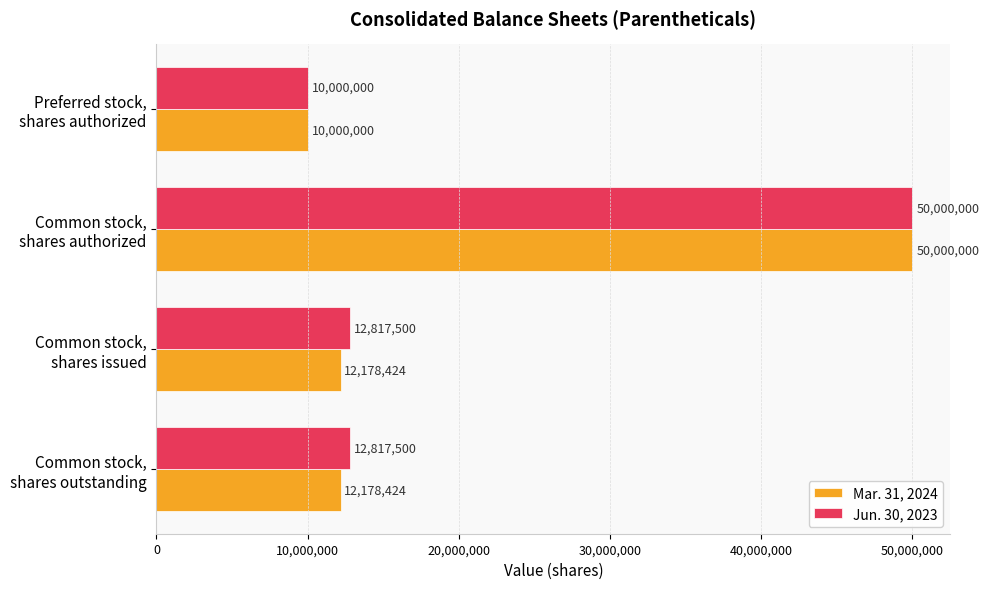

What is the minimum value shown in the chart?

10000000